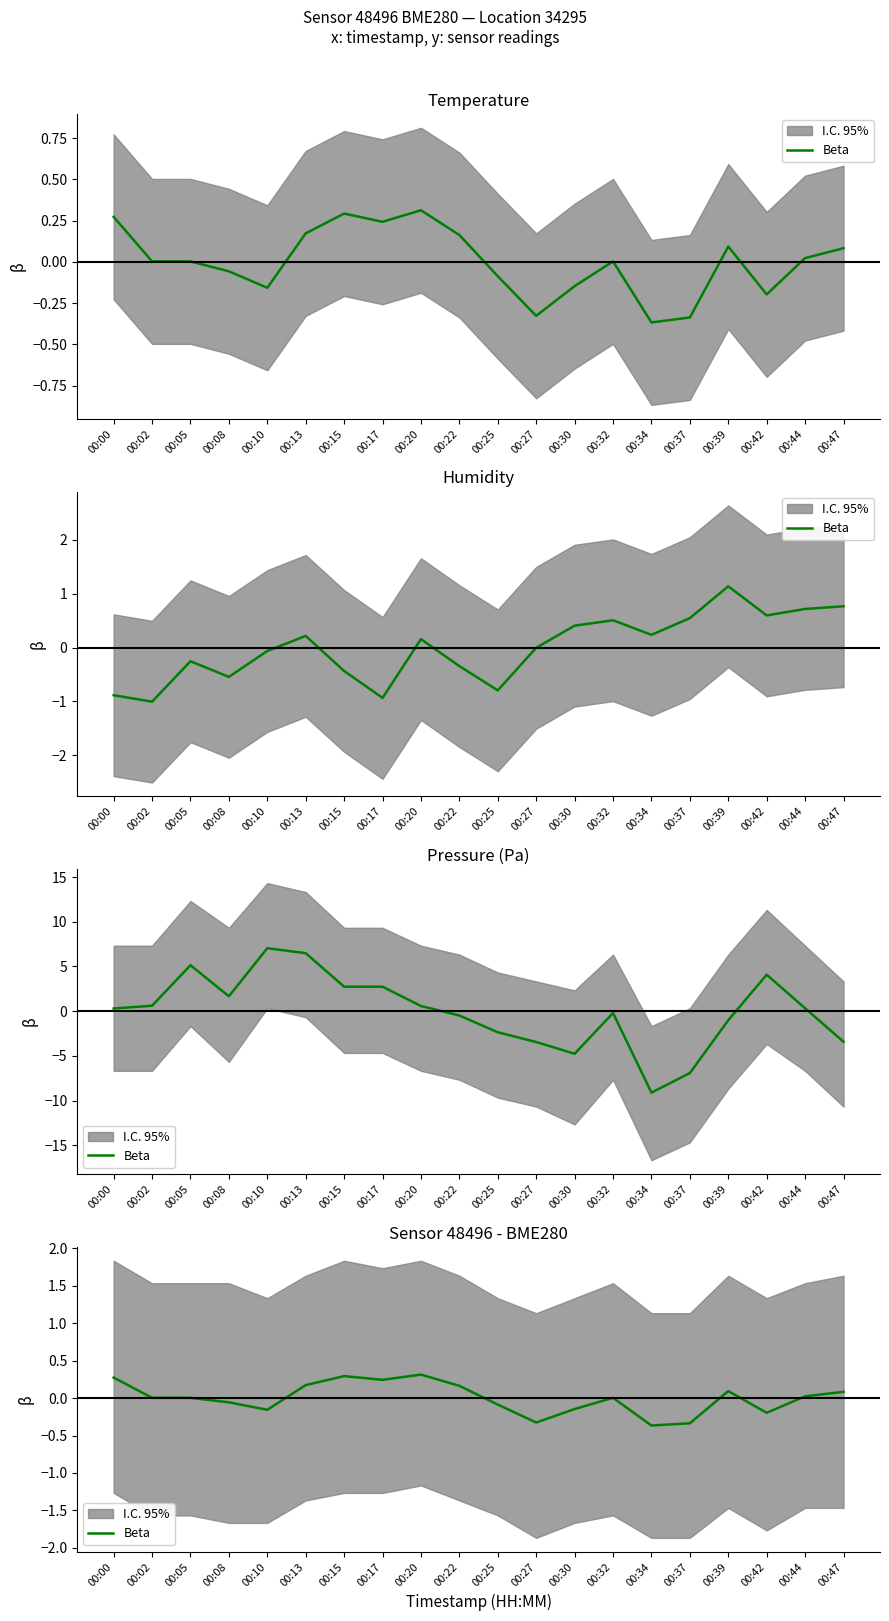

What is the value of the 1st point from the left?

0.3